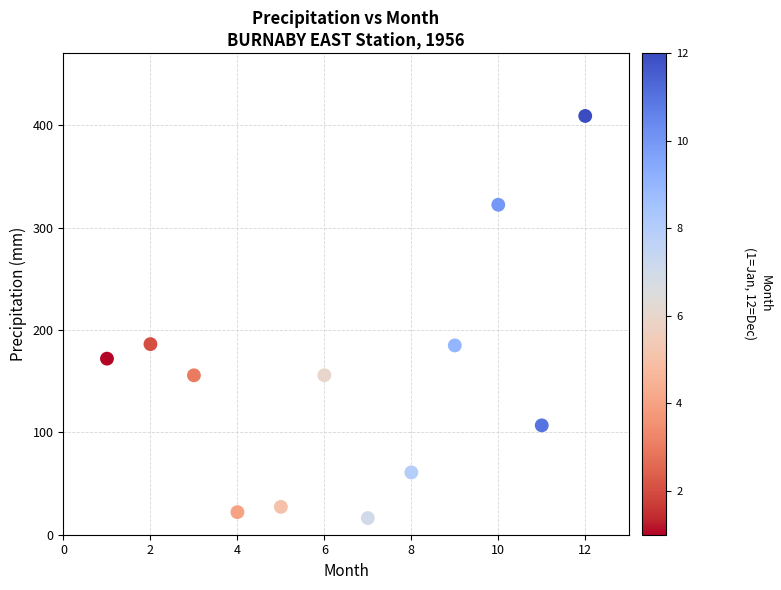

What is the average Y value?

151.7